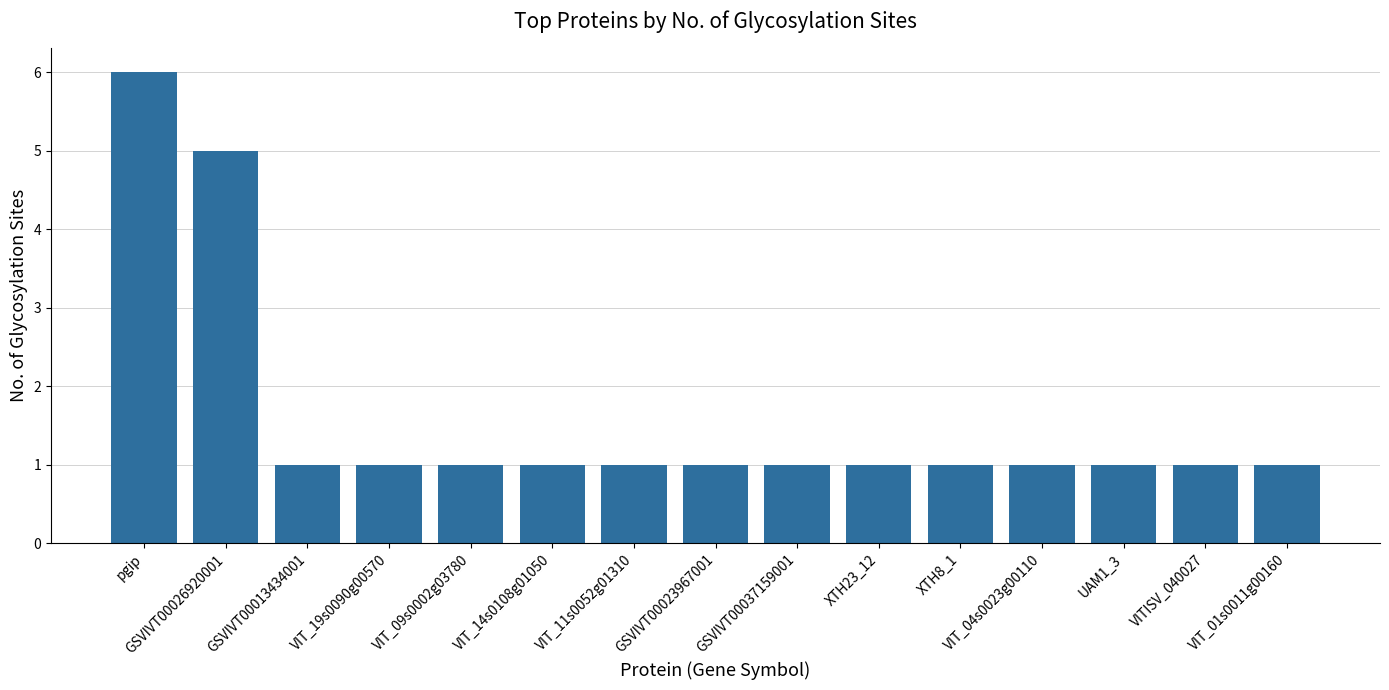

Count the values in the range 1 to 2.

13